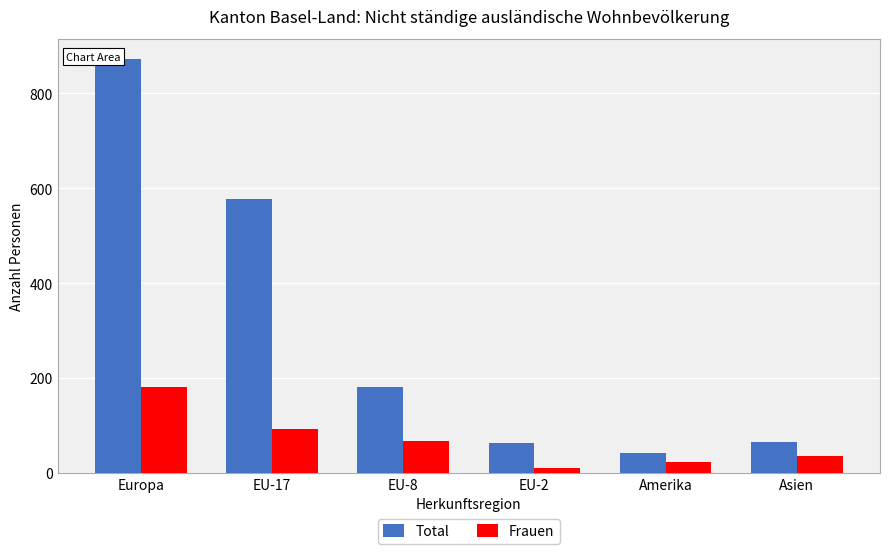

Between Asien and Amerika, which is larger?

Asien